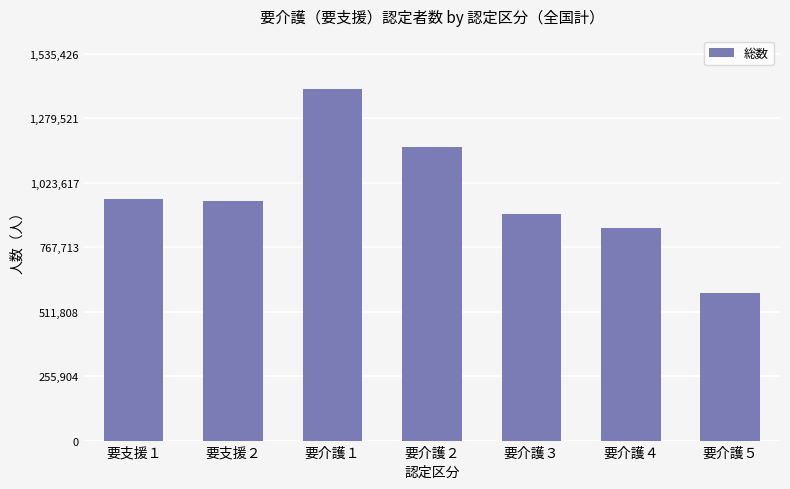

Which category has the lowest value across all series?

要介護５